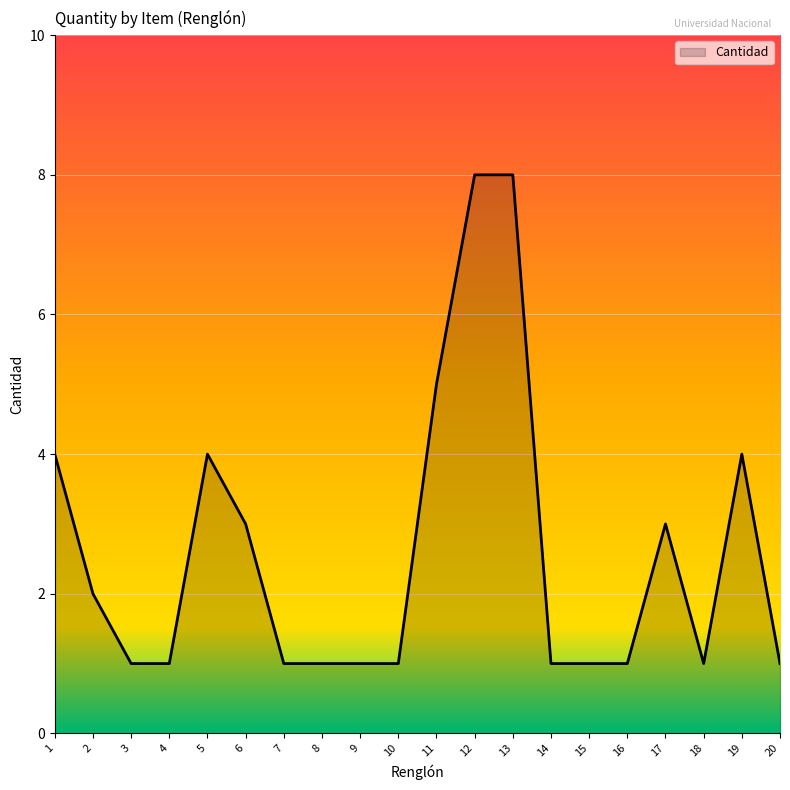

How many lines are shown in the chart?

1